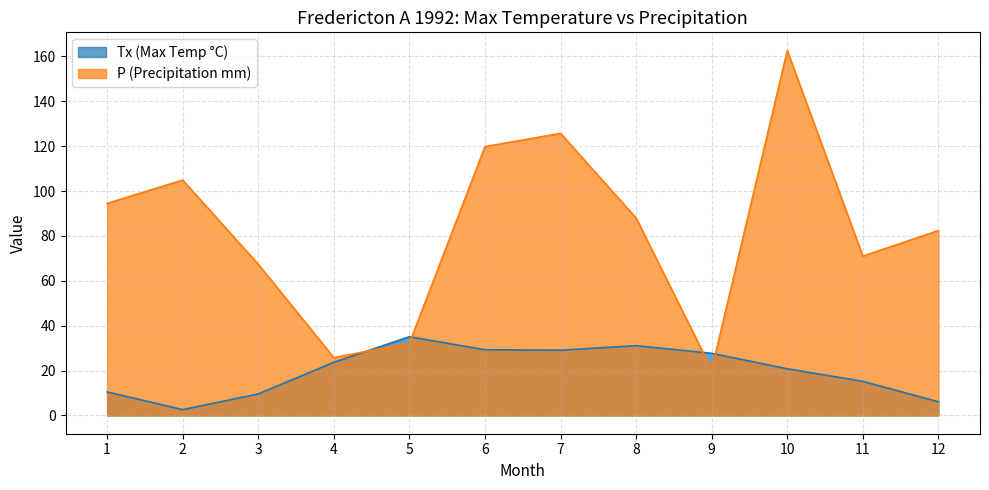

At 12, list the series in order from smallest to largest.

Tx (Max Temp °C), P (Precipitation mm)